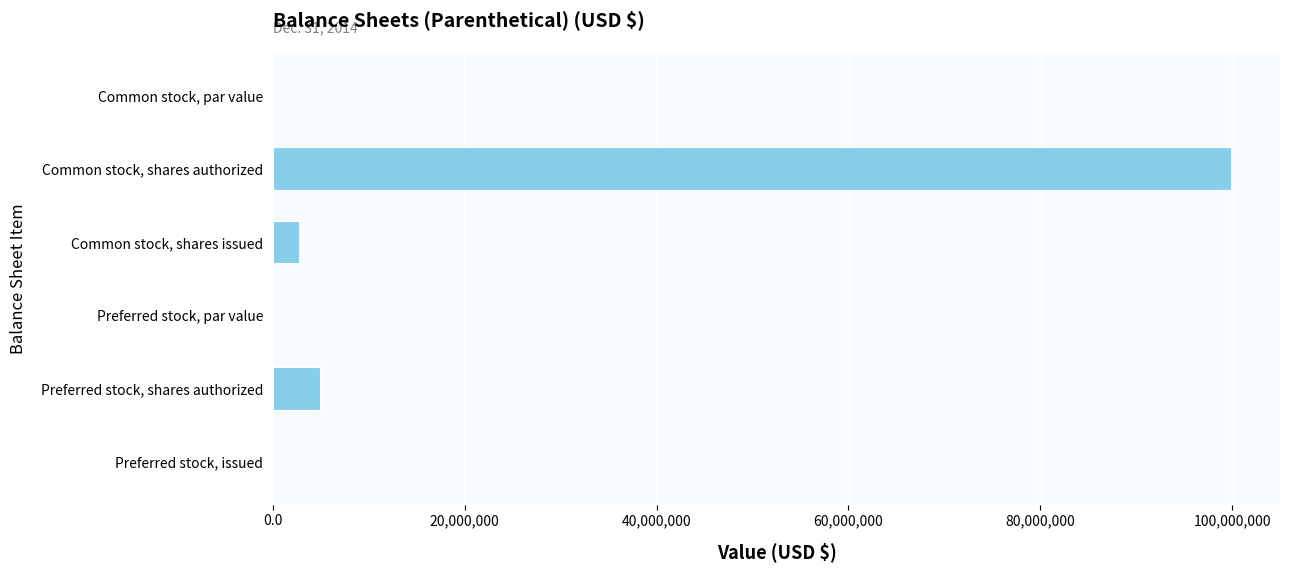

What is the approximate value at Preferred stock, shares authorized?

5000000.0